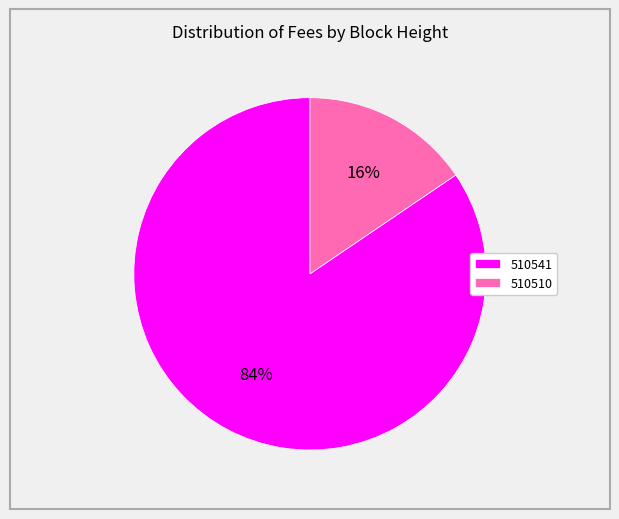

What percentage is the 510510 slice, to the nearest percent?

16%